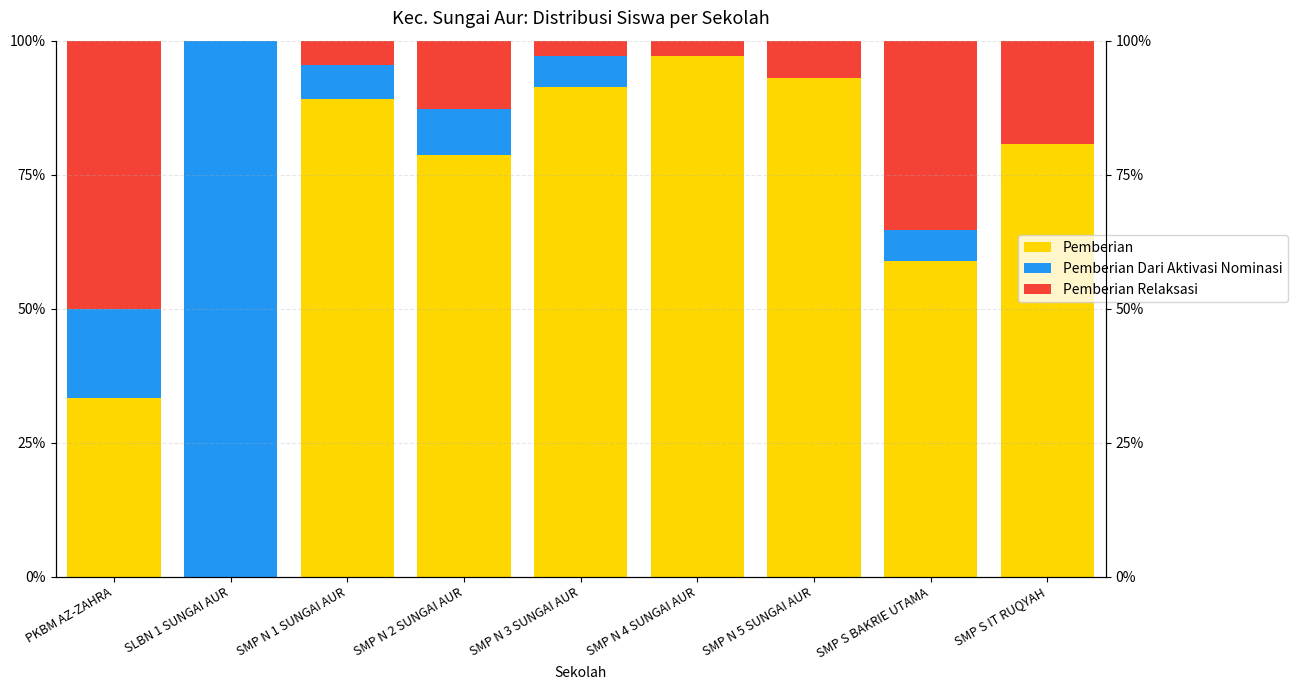

What is the difference between the maximum and minimum values in the Pemberian Dari Aktivasi Nominasi series?

100.0